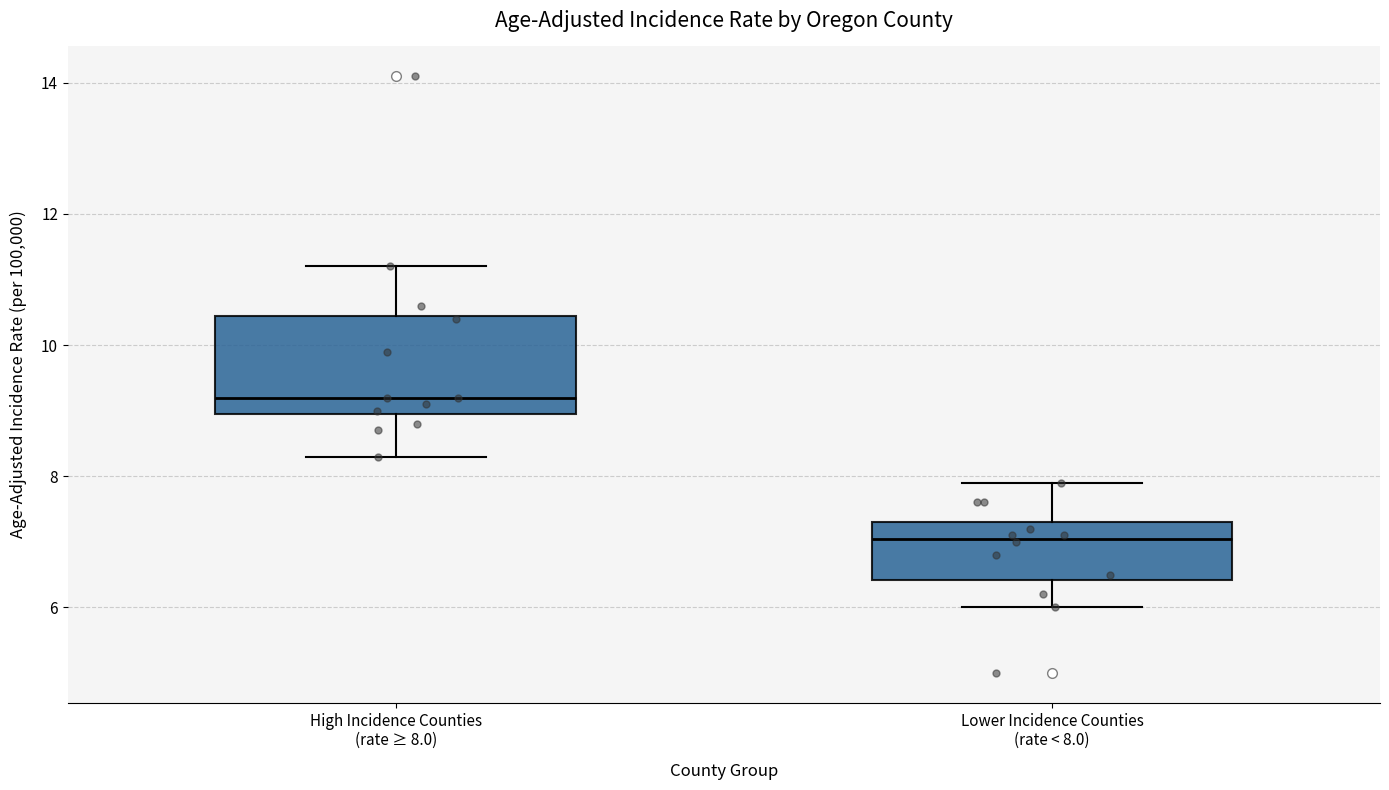

Reading left to right, read every box against the y-axis: the position of its median line, the range the box covers, and the ends of its whiskers. The values are not printed on the chart, so give them approximately, as read against the axis.

High Incidence Counties (rate ≥ 8.0): median 9.2, box 9.0 to 10.4, whiskers 8.4 to 11.2
Lower Incidence Counties (rate < 8.0): median 7.0, box 6.4 to 7.4, whiskers 6.0 to 8.0